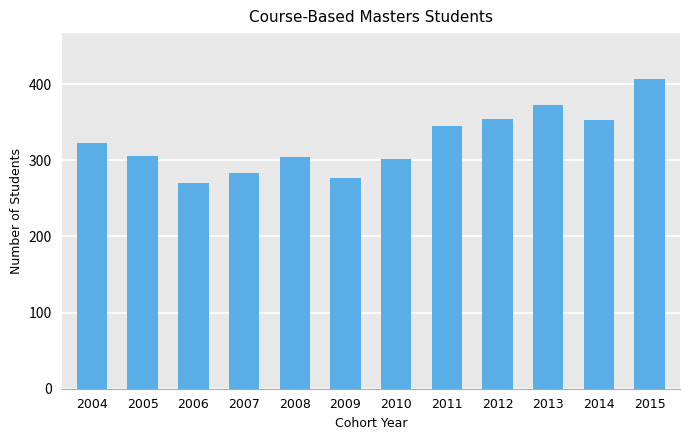

What is the value of the 11th bar from the left?

353